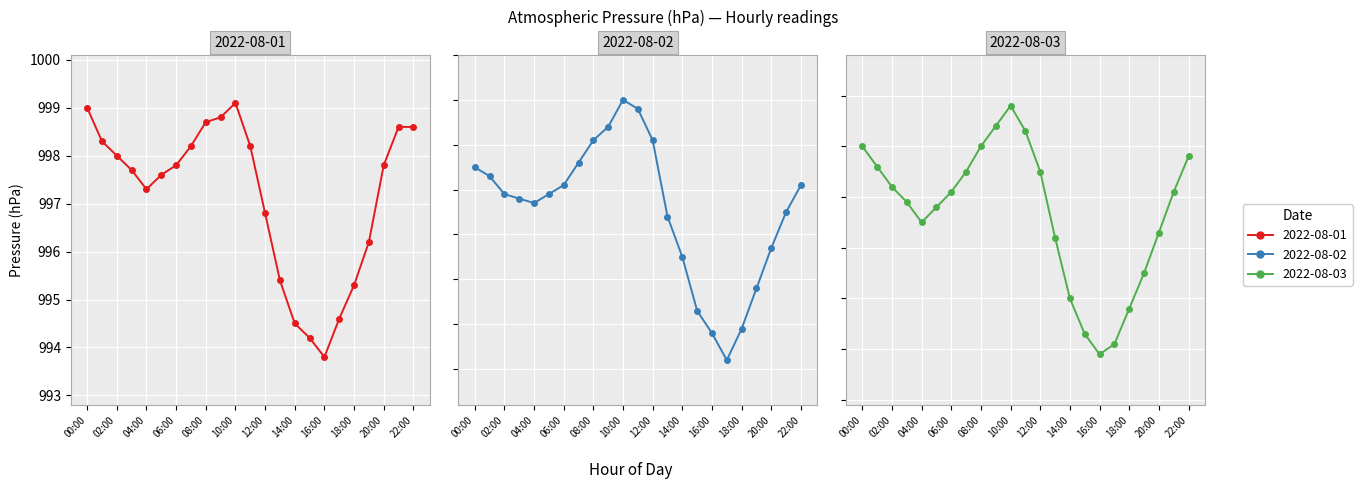

Rank the series by their maximum value, from highest to lowest.

2022-08-02, 2022-08-01, 2022-08-03